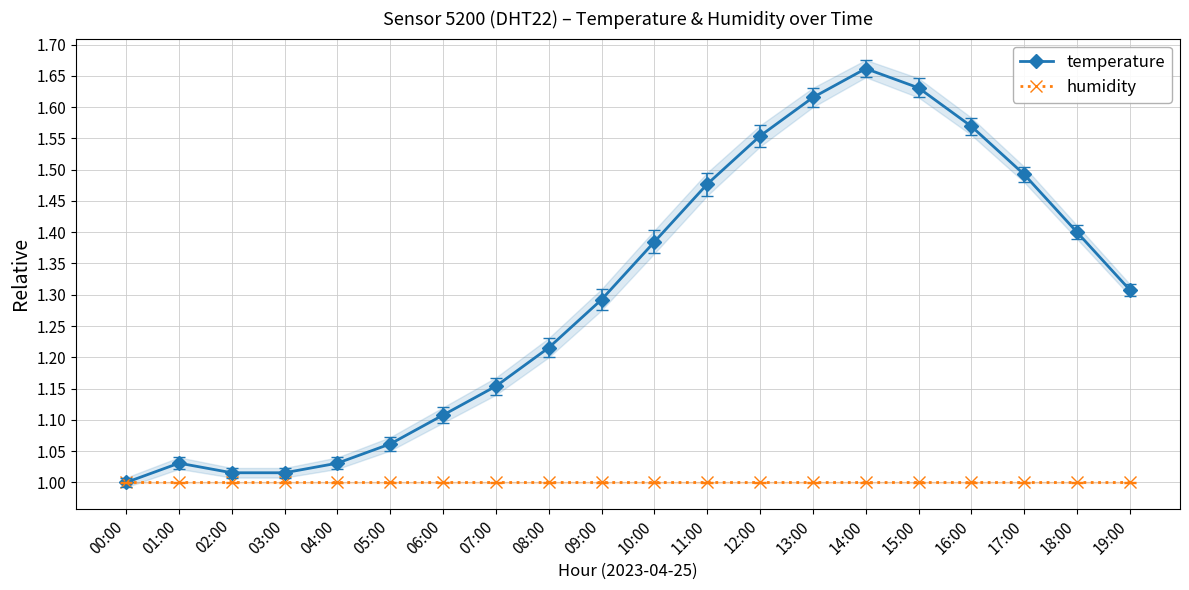

Which series has the largest total across all categories?

temperature